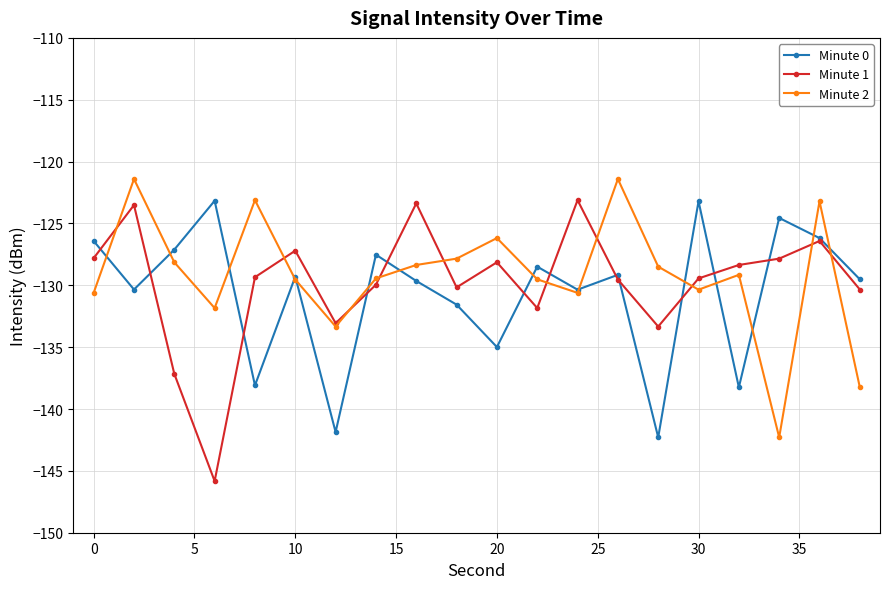

In Minute 2, how many points are lower than both neighbors (excluding endpoints)?

5